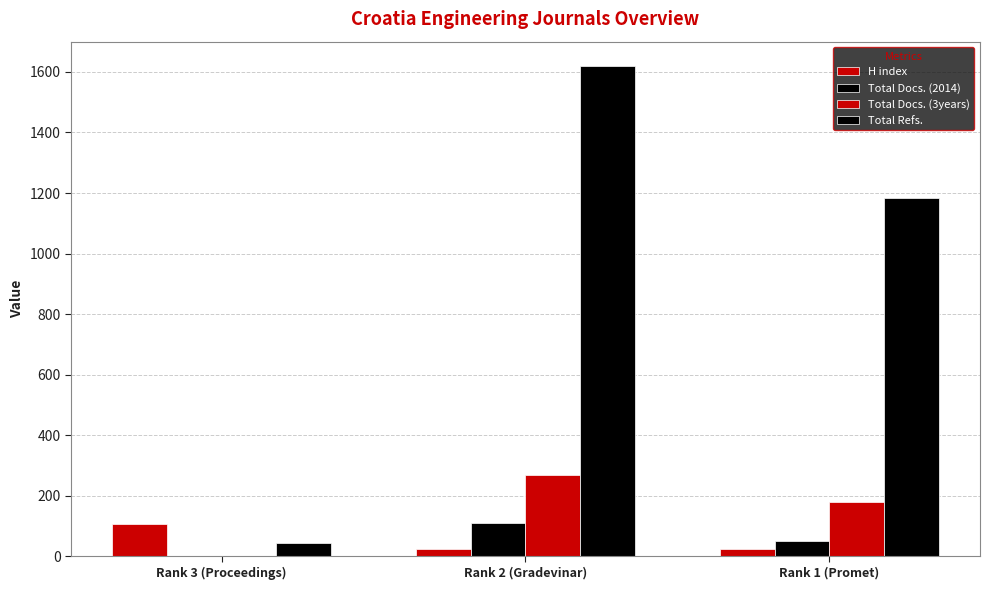

Reading left to right, extract all data points from this chart.

H index: 106	24	26
Total Docs. (2014): 1	110	52
Total Docs. (3years): 0	270	181
Total Refs.: 44	1619	1183